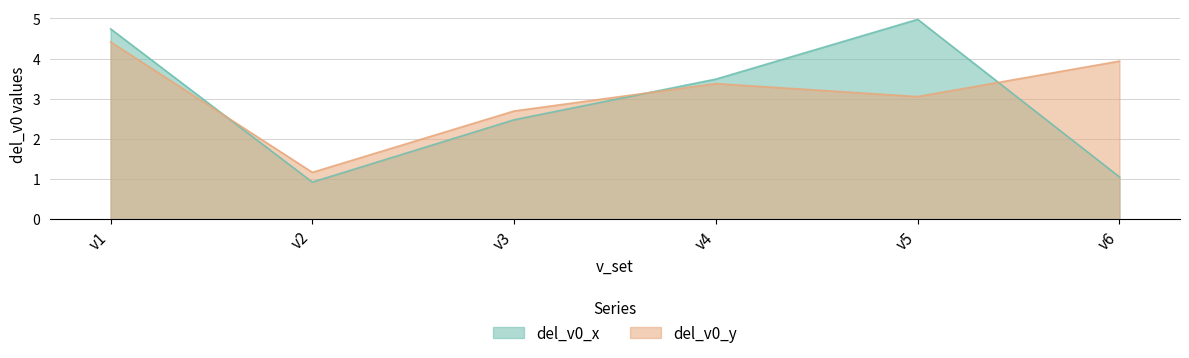

Where is the first local minimum for del_v0_x?

v2